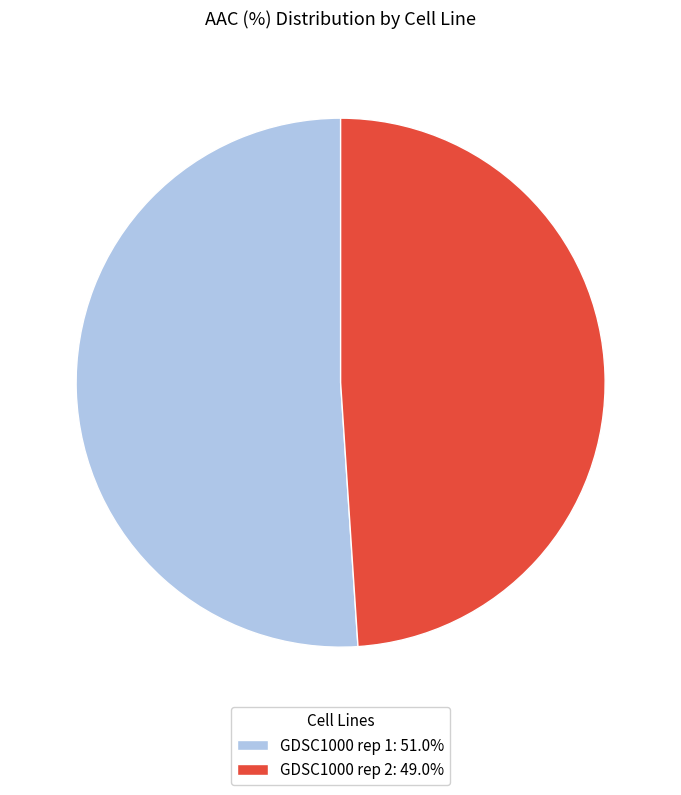

Between GDSC1000 rep 2 and GDSC1000 rep 1, which is larger?

GDSC1000 rep 1